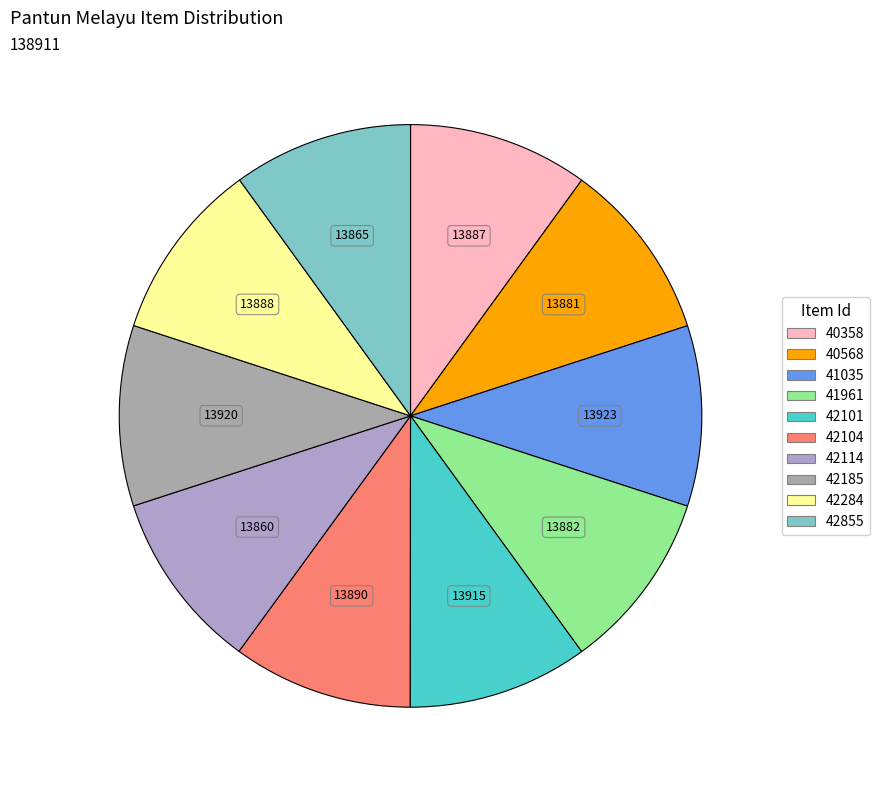

How many segments does this pie chart have?

10